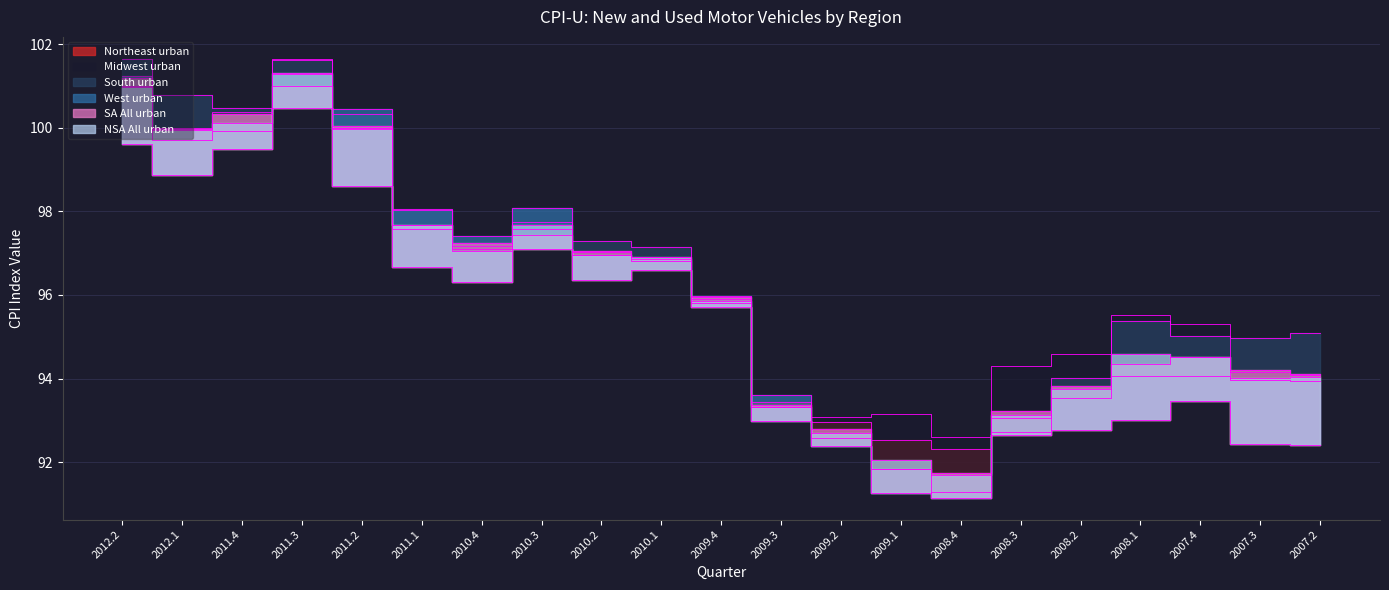

What is the difference between the highest and lowest values at 2011.1?

1.4